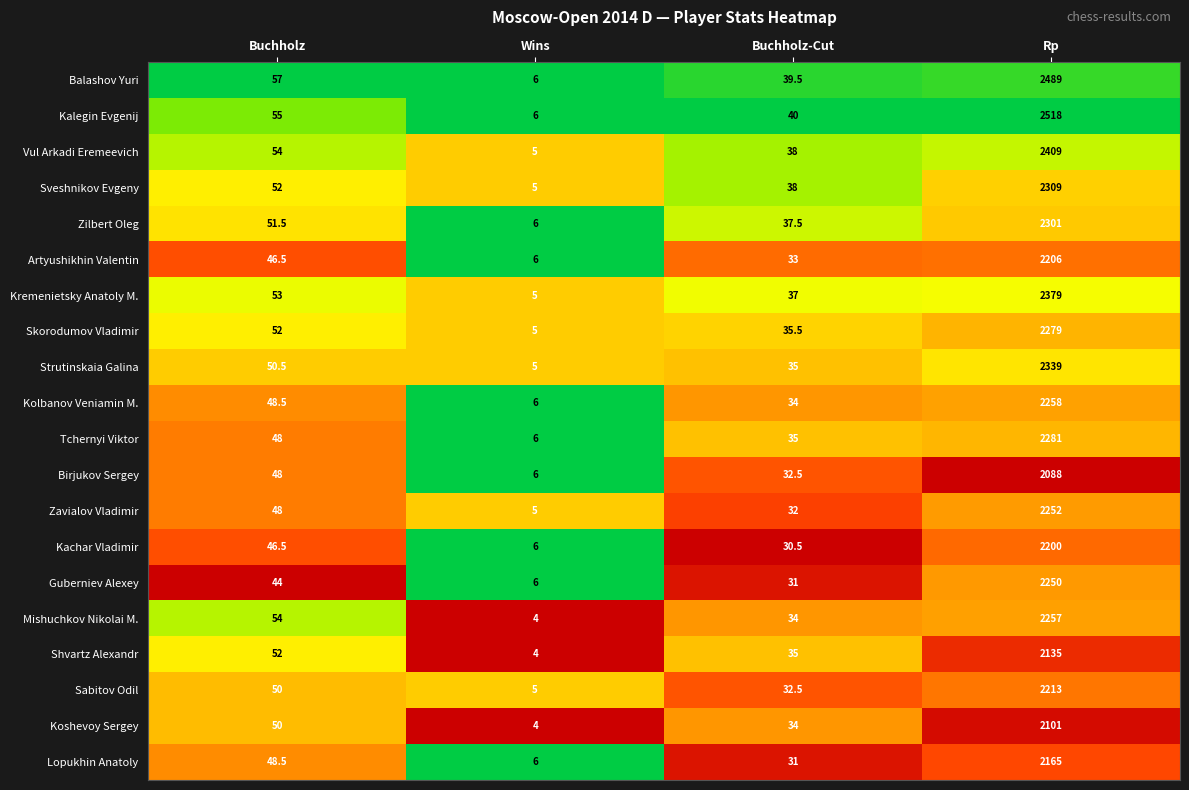

How many distinct data groups are displayed?

20